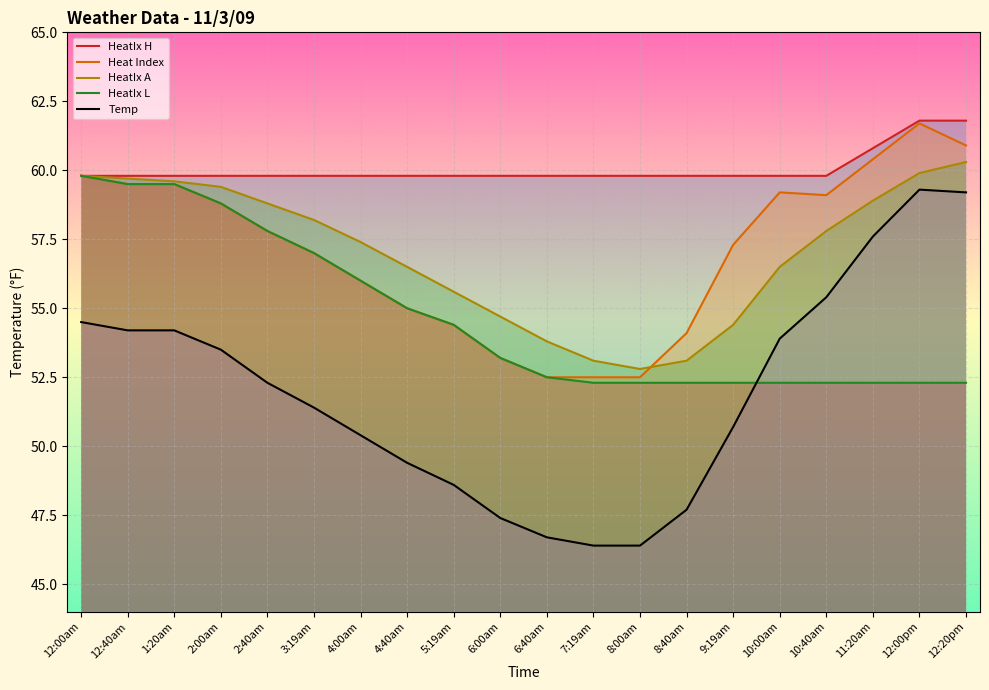

What is the difference between the highest and lowest values at 2:40am?

7.5